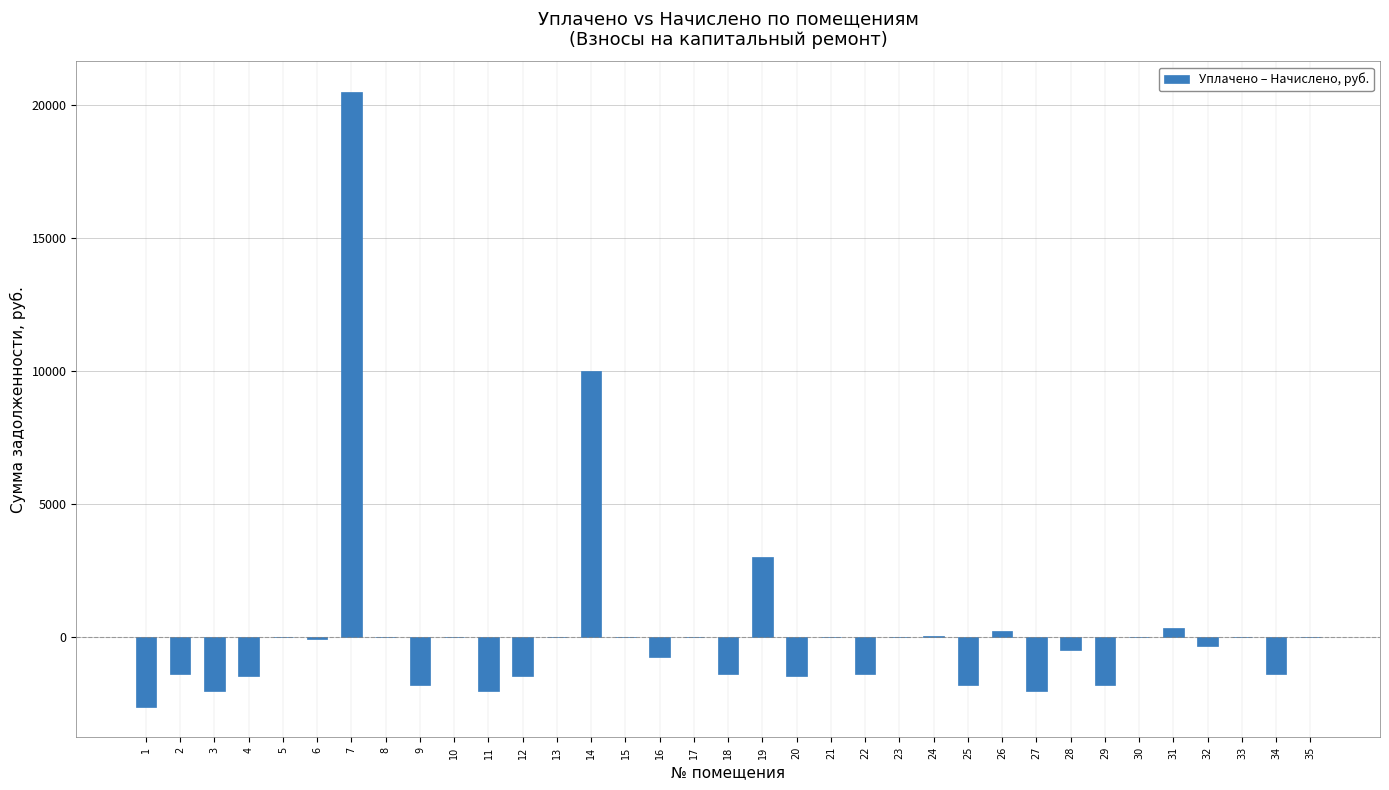

The value at 12 is -1480.0. True or false?

True